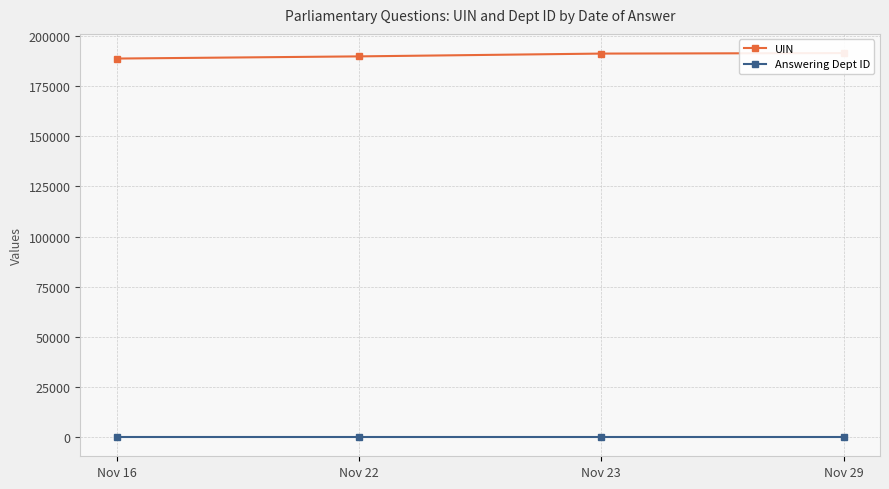

Is this an area chart (filled region under the line)?

No